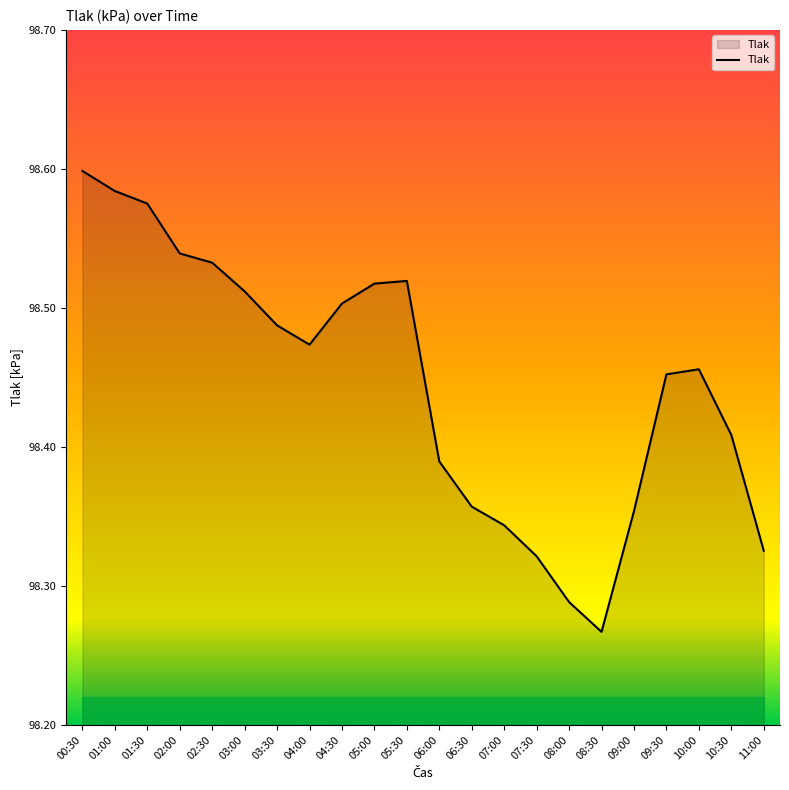

What position from the left is 08:00?

16